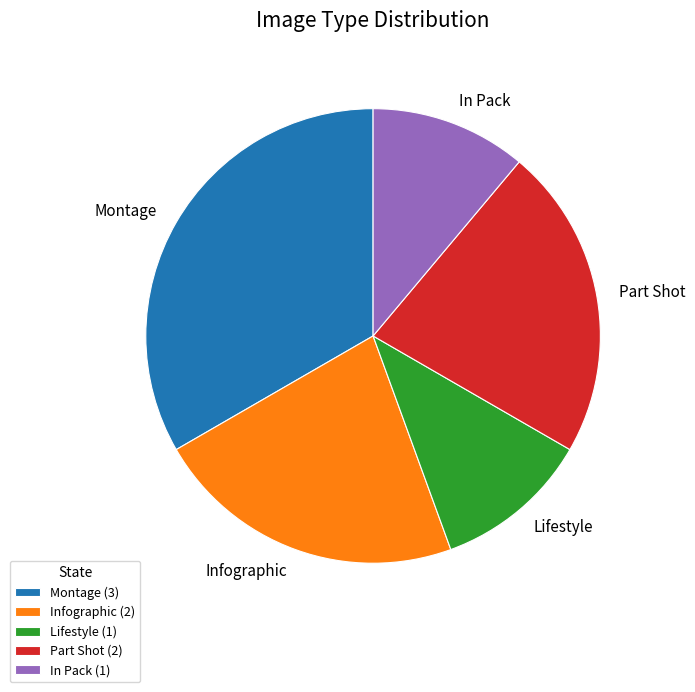

Between Infographic and In Pack, which is larger?

Infographic